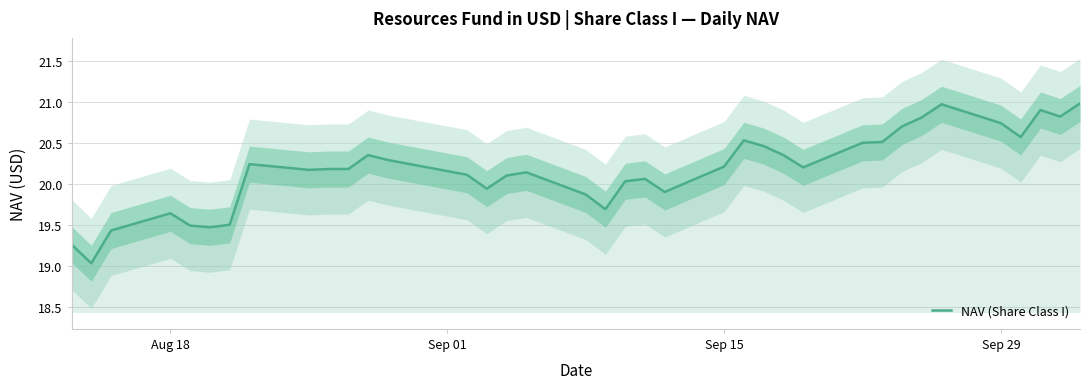

How many interior local valleys (lower than both neighbors) does the data have?

9